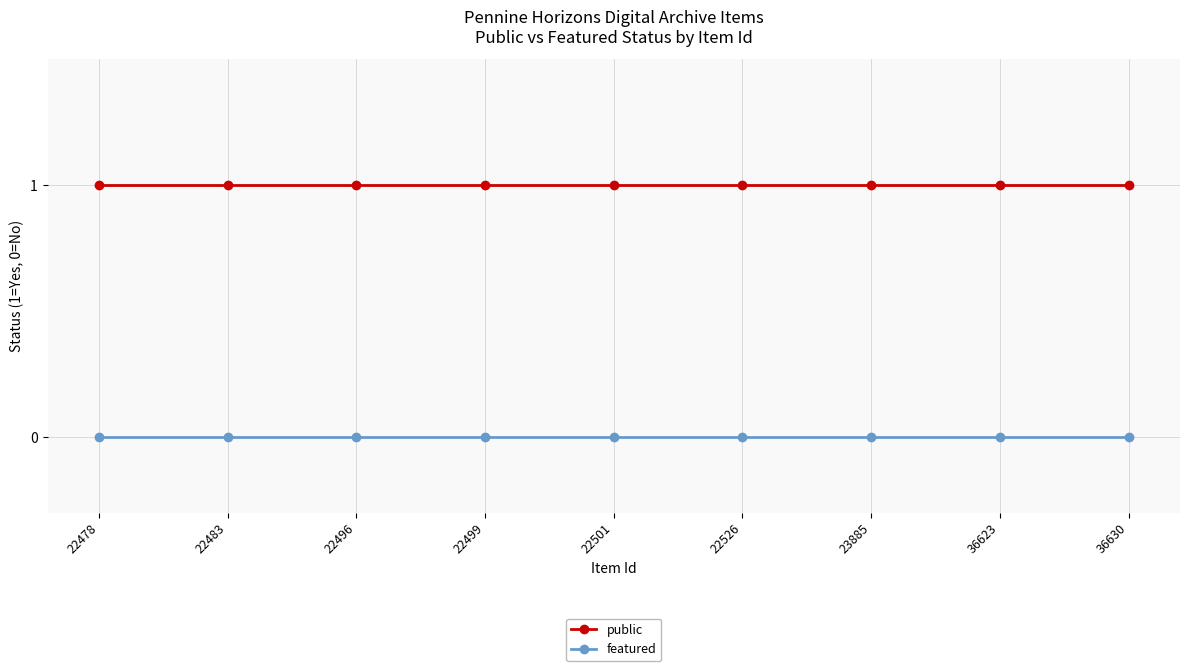

Which series has the largest total across all categories?

public